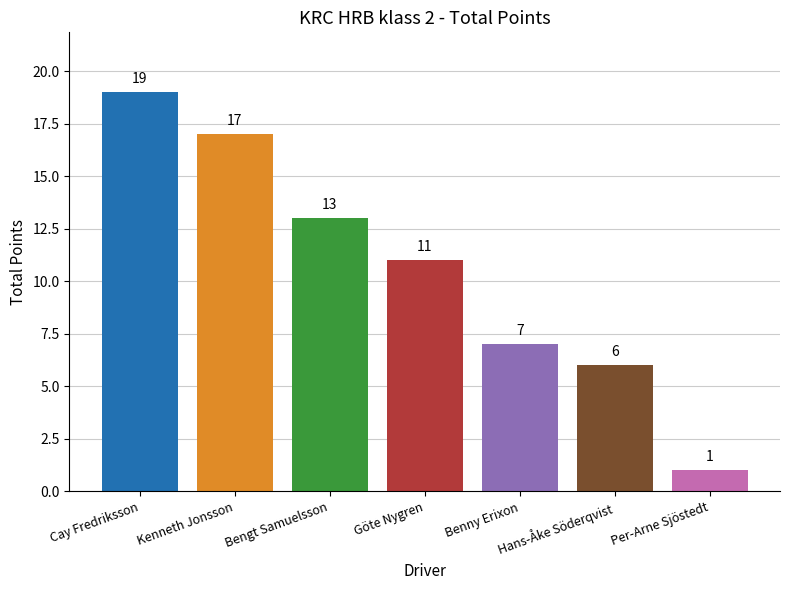

What is the average value?

11